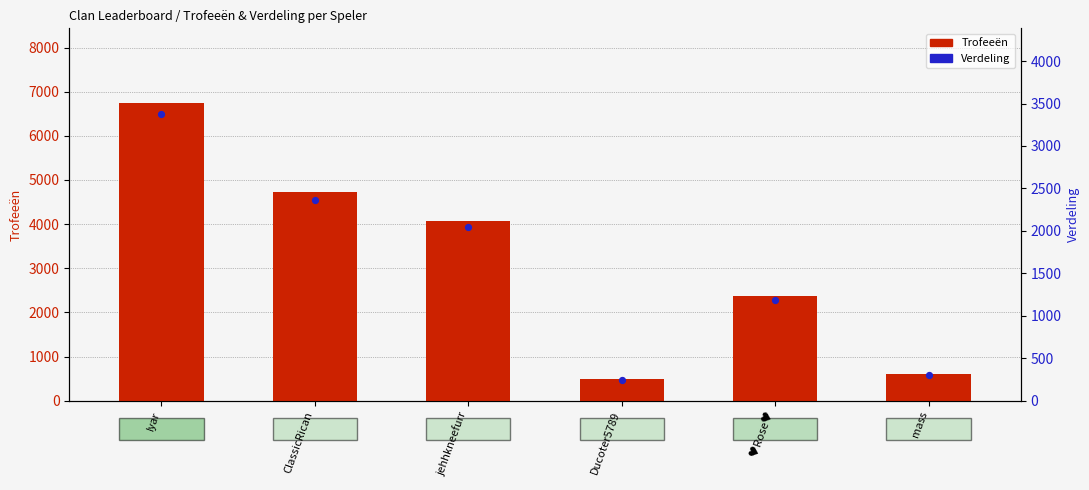

Is the value of Verdeling at ♥️Rose♥️ greater than the value of Trofeeën at jehhkneefurr?

No